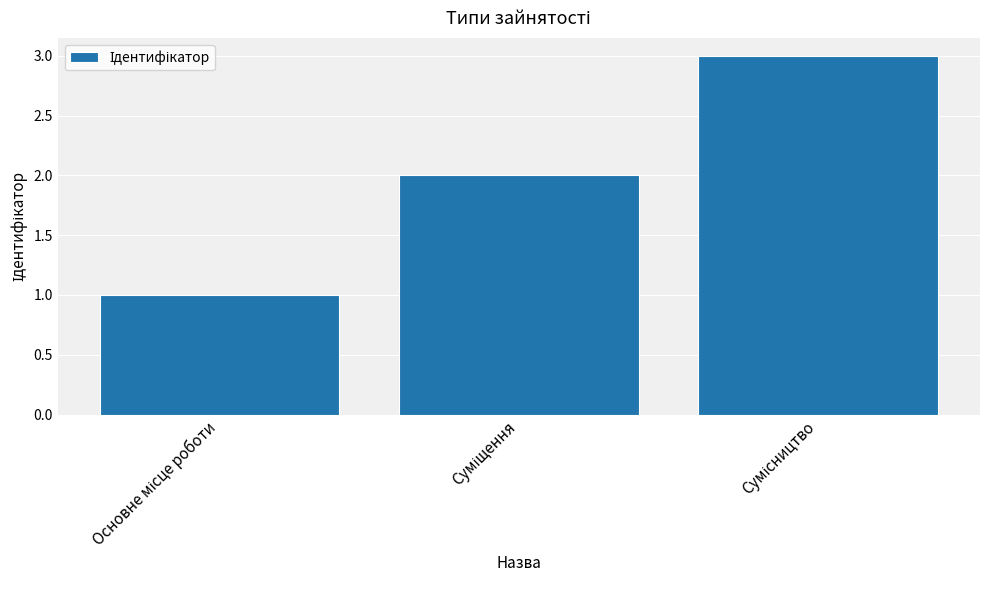

What is the maximum value shown in the chart?

3